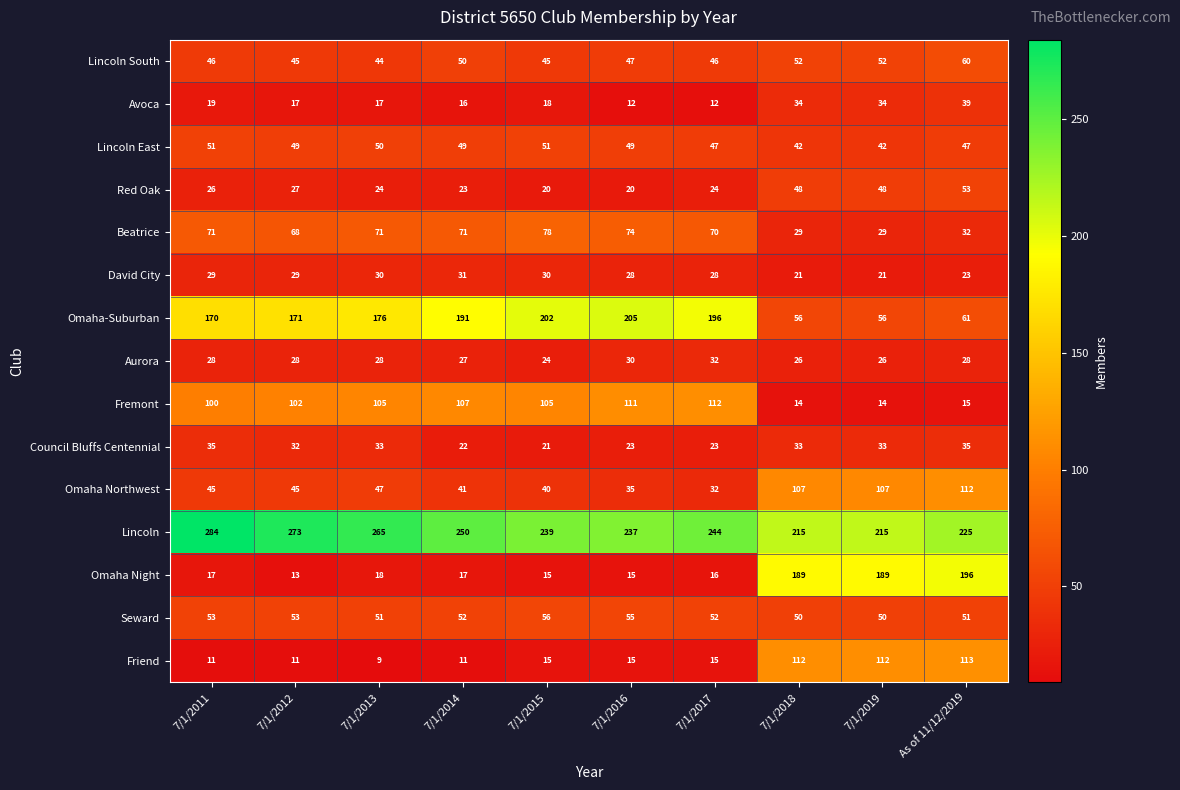

Rank the series at 7/1/2019 from lowest to highest value.

Fremont, David City, Aurora, Beatrice, Council Bluffs Centennial, Avoca, Lincoln East, Red Oak, Seward, Lincoln South, Omaha-Suburban, Omaha Northwest, Friend, Omaha Night, Lincoln